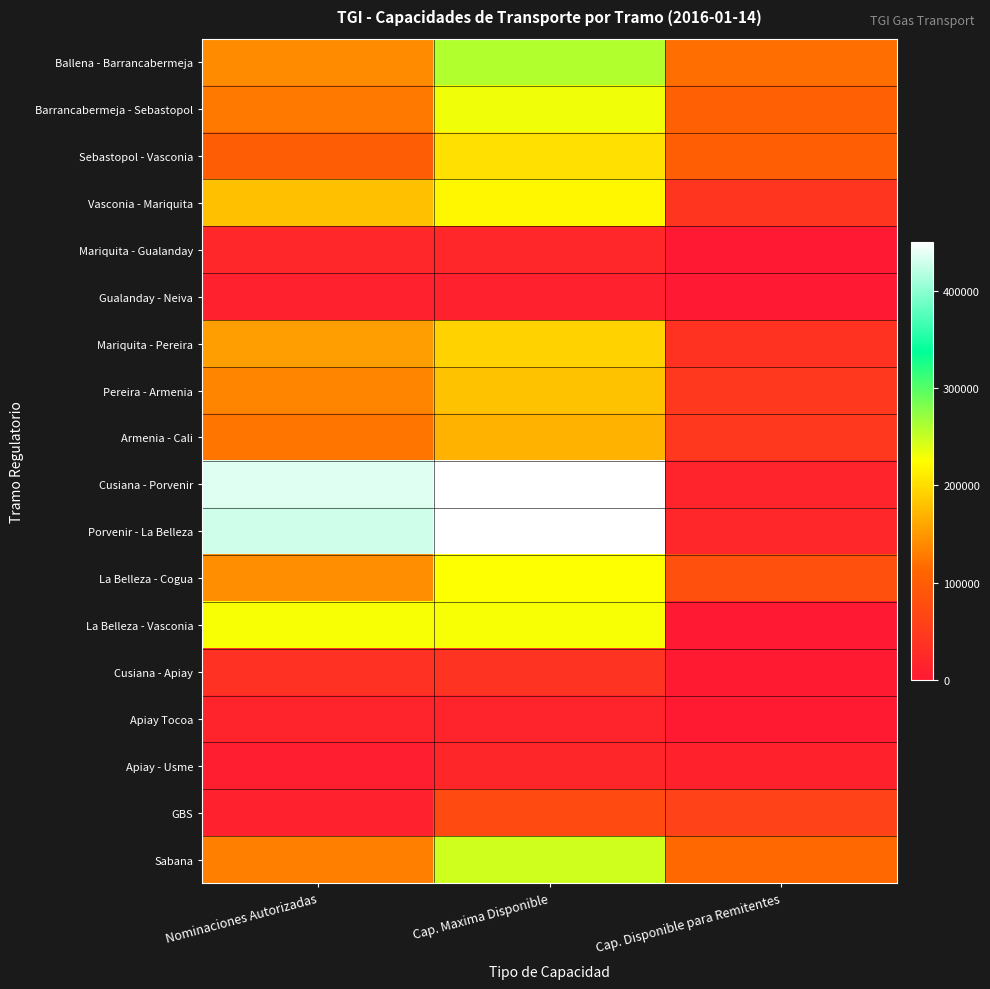

Reading left to right, list all the values displayed in this chart.

Ballena - Barrancabermeja: Nominaciones Autorizadas=140562.0	Cap. Maxima Disponible=259329.5	Cap. Disponible para Remitentes=118767.5
Barrancabermeja - Sebastopol: Nominaciones Autorizadas=127180.0	Cap. Maxima Disponible=231658.9	Cap. Disponible para Remitentes=104478.9
Sebastopol - Vasconia: Nominaciones Autorizadas=99678.0	Cap. Maxima Disponible=202449.7	Cap. Disponible para Remitentes=102771.7
Vasconia - Mariquita: Nominaciones Autorizadas=178789.2	Cap. Maxima Disponible=219469.4	Cap. Disponible para Remitentes=40680.3
Mariquita - Gualanday: Nominaciones Autorizadas=20918.2	Cap. Maxima Disponible=20918.2	Cap. Disponible para Remitentes=0.0
Gualanday - Neiva: Nominaciones Autorizadas=11763.0	Cap. Maxima Disponible=12573.8	Cap. Disponible para Remitentes=810.8
Mariquita - Pereira: Nominaciones Autorizadas=154394.0	Cap. Maxima Disponible=192035.8	Cap. Disponible para Remitentes=37641.8
Pereira - Armenia: Nominaciones Autorizadas=135009.0	Cap. Maxima Disponible=180605.1	Cap. Disponible para Remitentes=45596.1
Armenia - Cali: Nominaciones Autorizadas=124256.0	Cap. Maxima Disponible=169174.4	Cap. Disponible para Remitentes=44918.4
Cusiana - Porvenir: Nominaciones Autorizadas=436073.0	Cap. Maxima Disponible=450388.4	Cap. Disponible para Remitentes=14315.4
Porvenir - La Belleza: Nominaciones Autorizadas=428856.0	Cap. Maxima Disponible=450388.4	Cap. Disponible para Remitentes=21532.4
La Belleza - Cogua: Nominaciones Autorizadas=142943.0	Cap. Maxima Disponible=225644.6	Cap. Disponible para Remitentes=82701.6
La Belleza - Vasconia: Nominaciones Autorizadas=228342.3	Cap. Maxima Disponible=228342.3	Cap. Disponible para Remitentes=0.0
Cusiana - Apiay: Nominaciones Autorizadas=35583.0	Cap. Maxima Disponible=37915.3	Cap. Disponible para Remitentes=2332.3
Apiay Tocoa: Nominaciones Autorizadas=14213.0	Cap. Maxima Disponible=15253.5	Cap. Disponible para Remitentes=1040.5
Apiay - Usme: Nominaciones Autorizadas=5282.0	Cap. Maxima Disponible=19053.9	Cap. Disponible para Remitentes=13771.9
GBS: Nominaciones Autorizadas=13070.0	Cap. Maxima Disponible=73238.7	Cap. Disponible para Remitentes=60168.7
Sabana: Nominaciones Autorizadas=132653.0	Cap. Maxima Disponible=247024.2	Cap. Disponible para Remitentes=114371.2